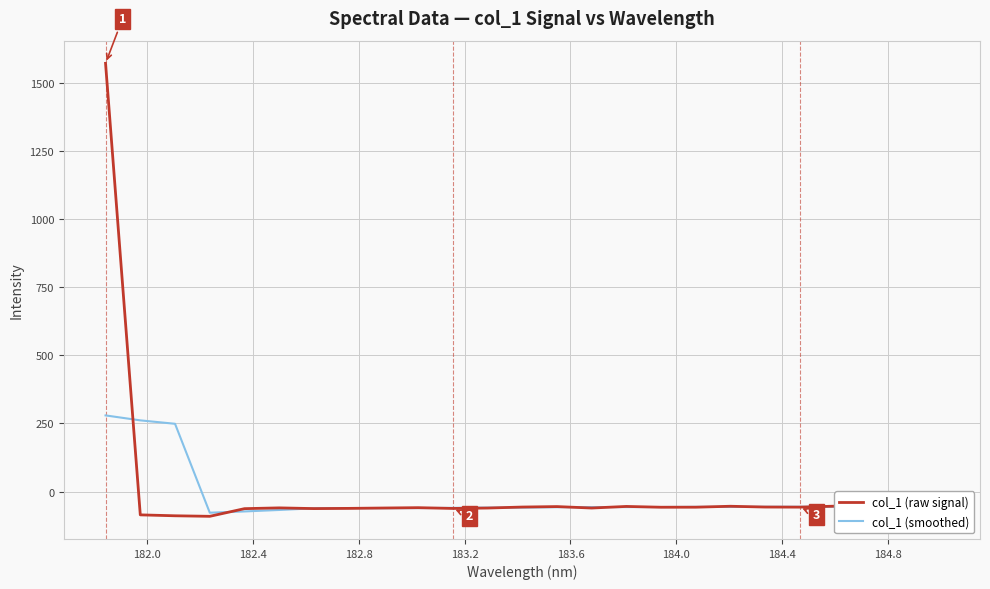

What is the greatest value displayed?

1570.8